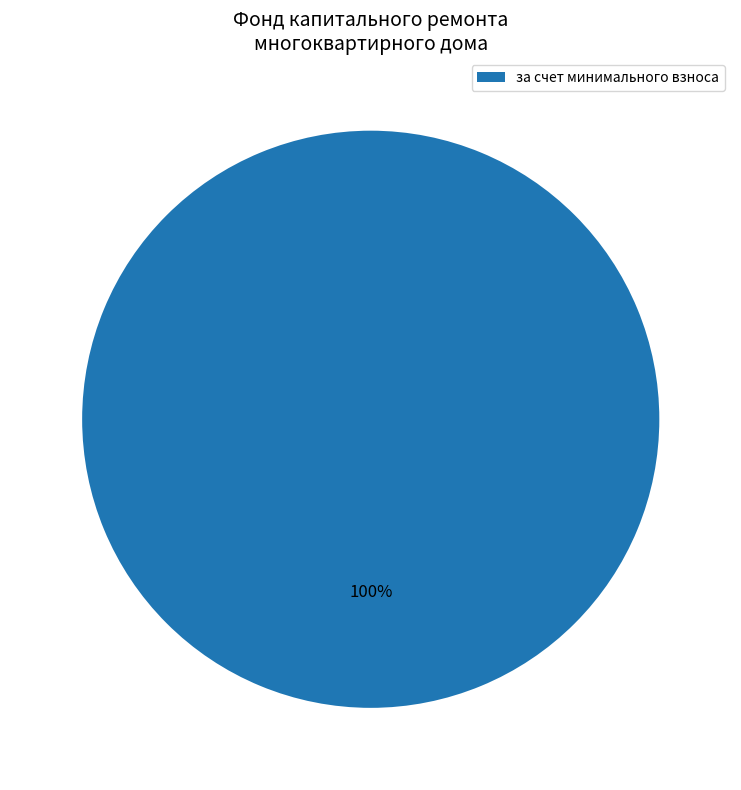

Rank the categories by value from lowest to highest.

за счет минимального взноса